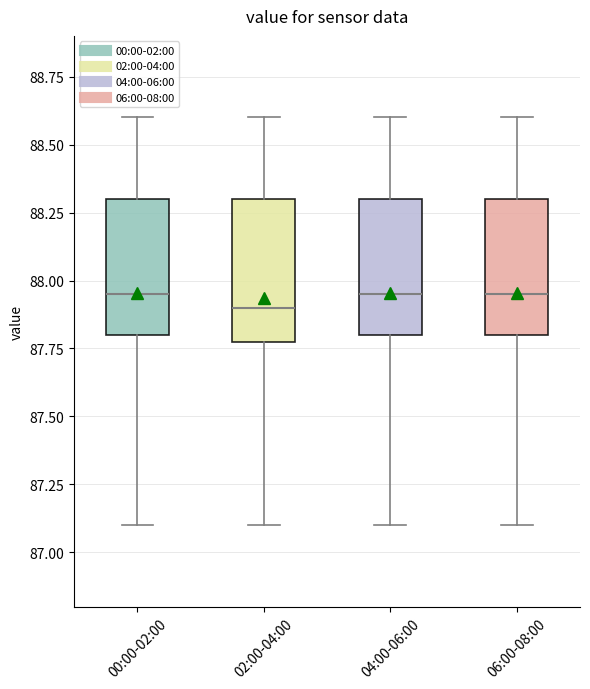

Reading left to right, transcribe this box plot: for each box, give where its median line is, the range the box spans, and where its two whiskers end, as read against the y-axis. The values are not printed on the chart, so give them approximately, as read against the axis.

00:00-02:00: median 87.95, box 87.80 to 88.30, whiskers 87.10 to 88.60
02:00-04:00: median 87.90, box 87.80 to 88.30, whiskers 87.10 to 88.60
04:00-06:00: median 87.95, box 87.80 to 88.30, whiskers 87.10 to 88.60
06:00-08:00: median 87.95, box 87.80 to 88.30, whiskers 87.10 to 88.60